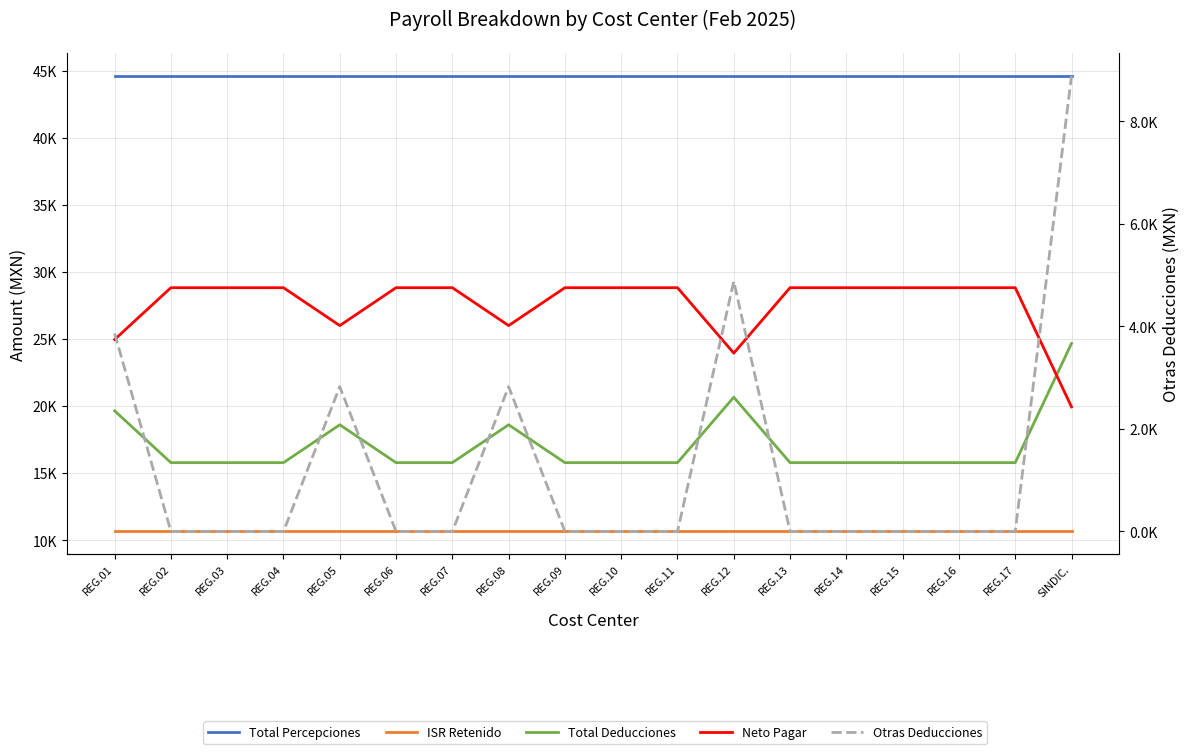

Which has a higher value, REG.07 or REG.11?

REG.07